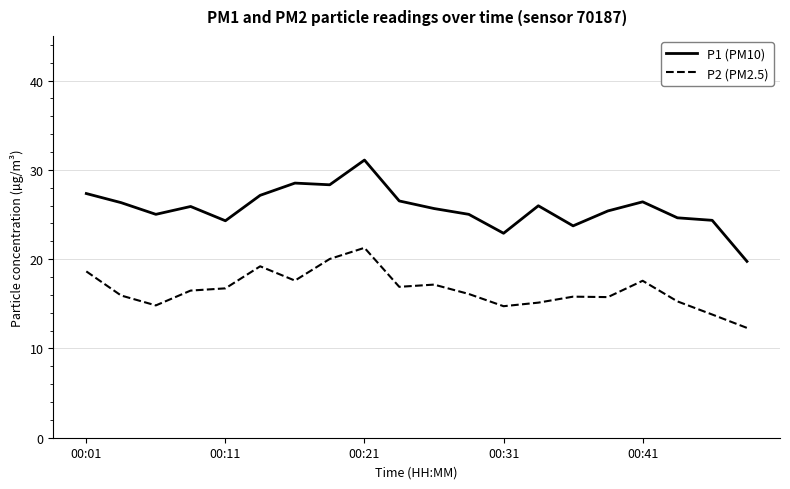

Which series has the largest range (max minus min)?

P1 (PM10)